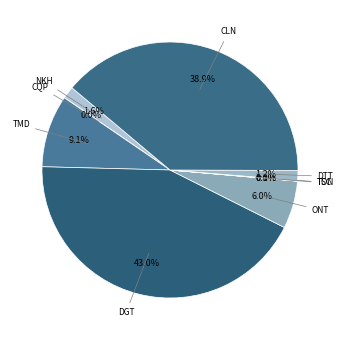

How much of the chart is everything except DTT?

98.8%